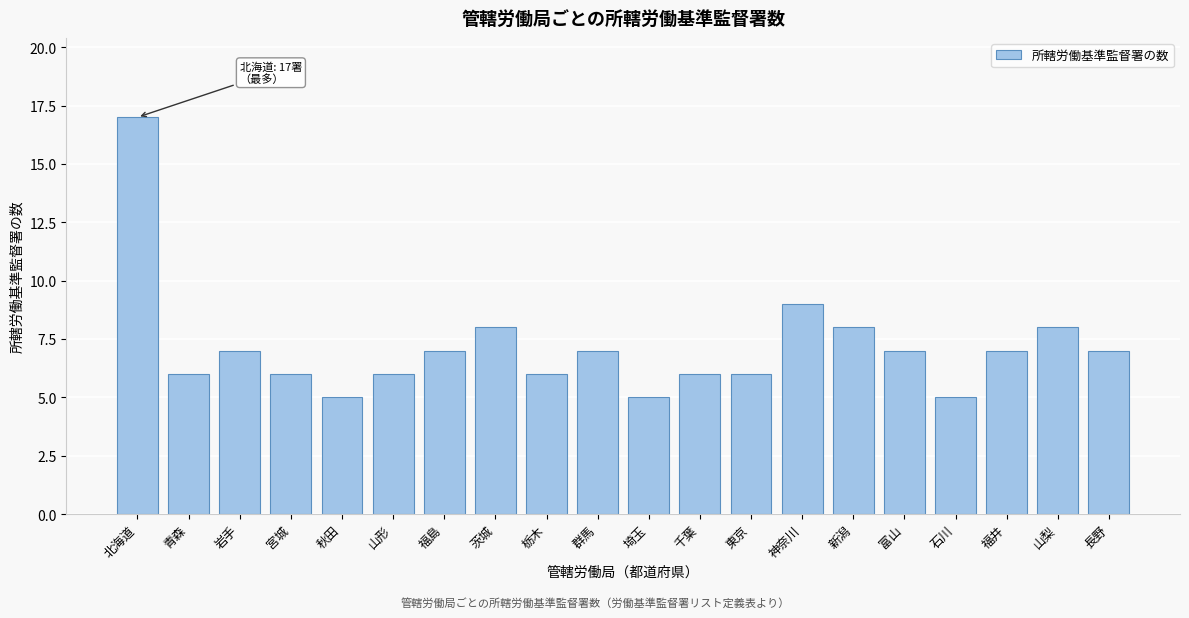

Reading left to right, transcribe all the data shown in this chart.

北海道=17	青森=6	岩手=7	宮城=6	秋田=5	山形=6	福島=7	茨城=8	栃木=6	群馬=7	埼玉=5	千葉=6	東京=6	神奈川=9	新潟=8	富山=7	石川=5	福井=7	山梨=8	長野=7